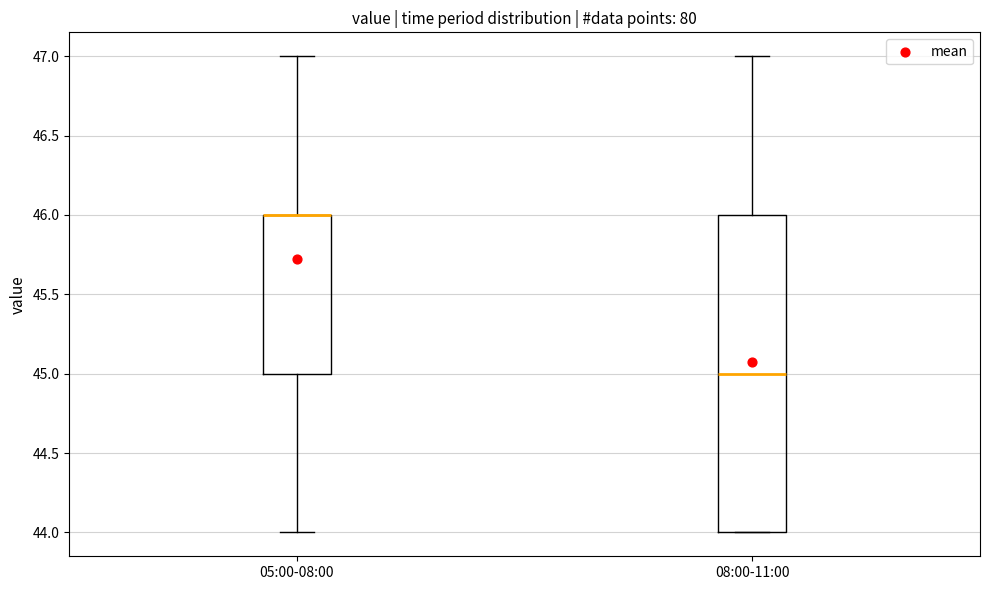

Reading left to right, read every box against the y-axis: the position of its median line, the range the box covers, and the ends of its whiskers. The values are not printed on the chart, so give them approximately, as read against the axis.

05:00-08:00: median 46 (drawn on the box's upper edge), box 45 to 46, whiskers 44 to 47
08:00-11:00: median 45, box 44 to 46, whiskers 44 to 47